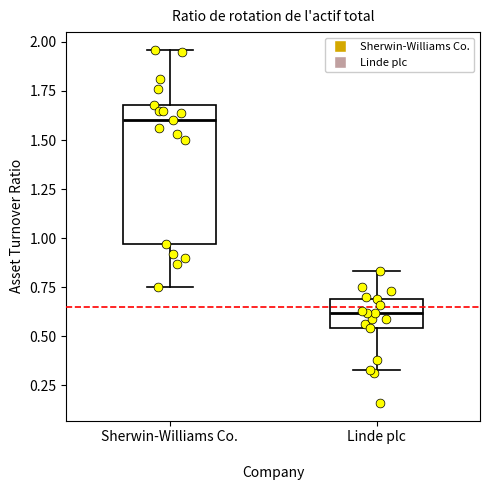

Reading left to right, read every box against the y-axis: the position of its median line, the range the box covers, and the ends of its whiskers. The values are not printed on the chart, so give them approximately, as read against the axis.

Sherwin-Williams Co.: median 1.60, box 0.95 to 1.70, whiskers 0.75 to 1.95
Linde plc: median 0.60, box 0.55 to 0.70, whiskers 0.35 to 0.85